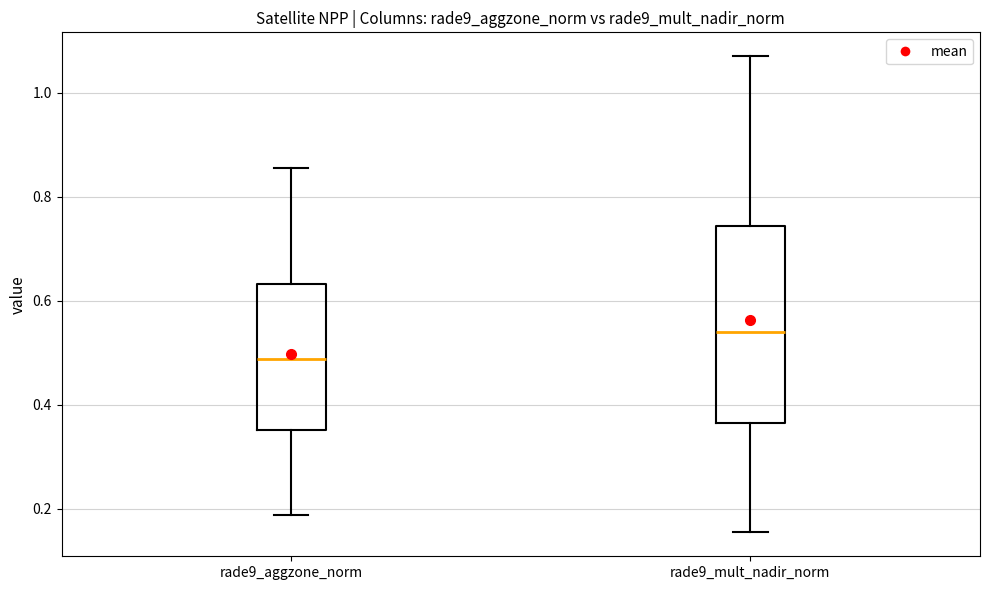

Which box has the highest median line?

rade9_mult_nadir_norm